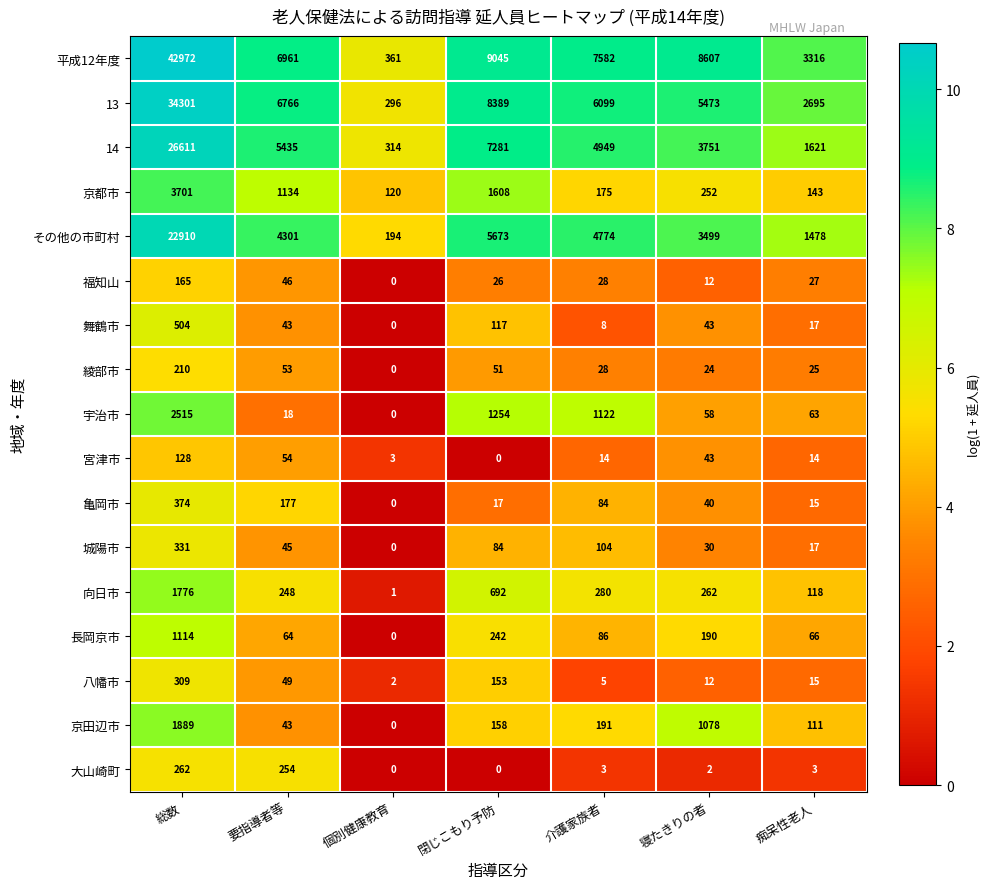

What is the difference between the 宮津市 values at 閉じこもり予防 and 個別健康教育?

3